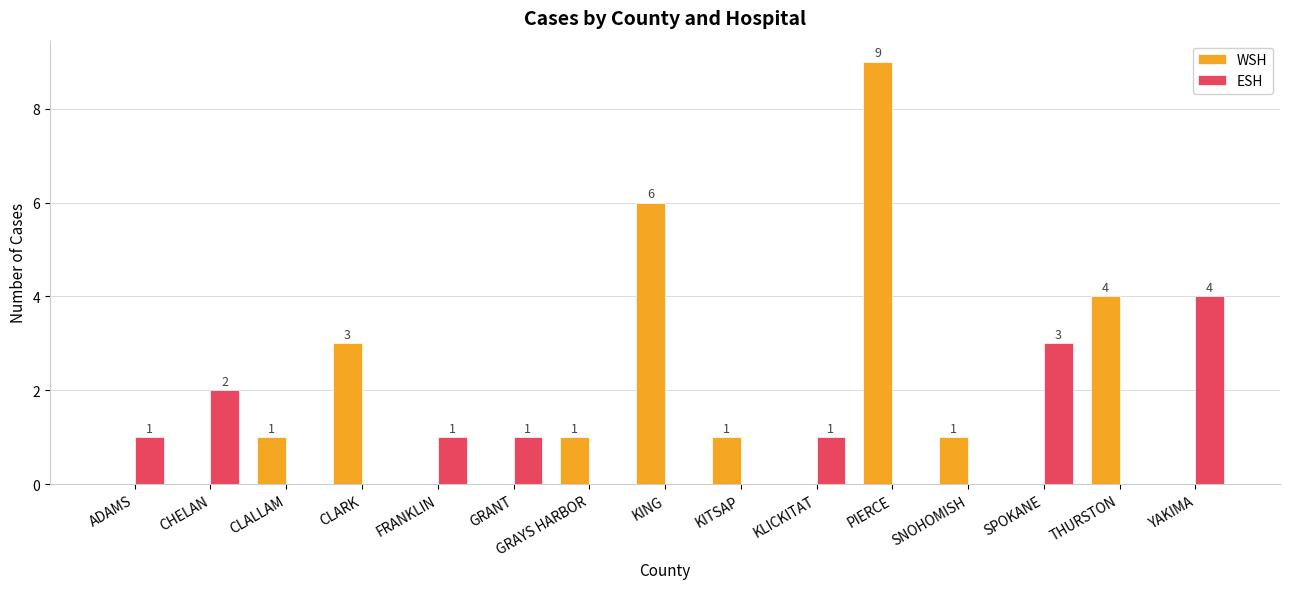

At which category is the sum across all series the highest?

PIERCE